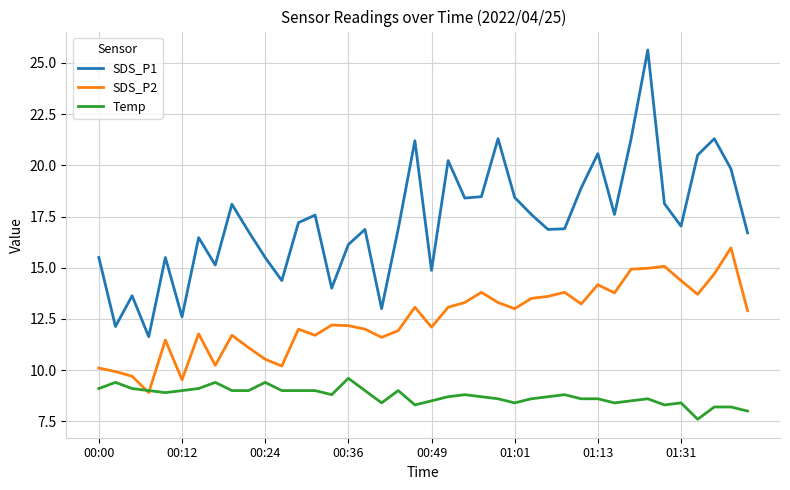

Which series has the largest total across all categories?

SDS_P1